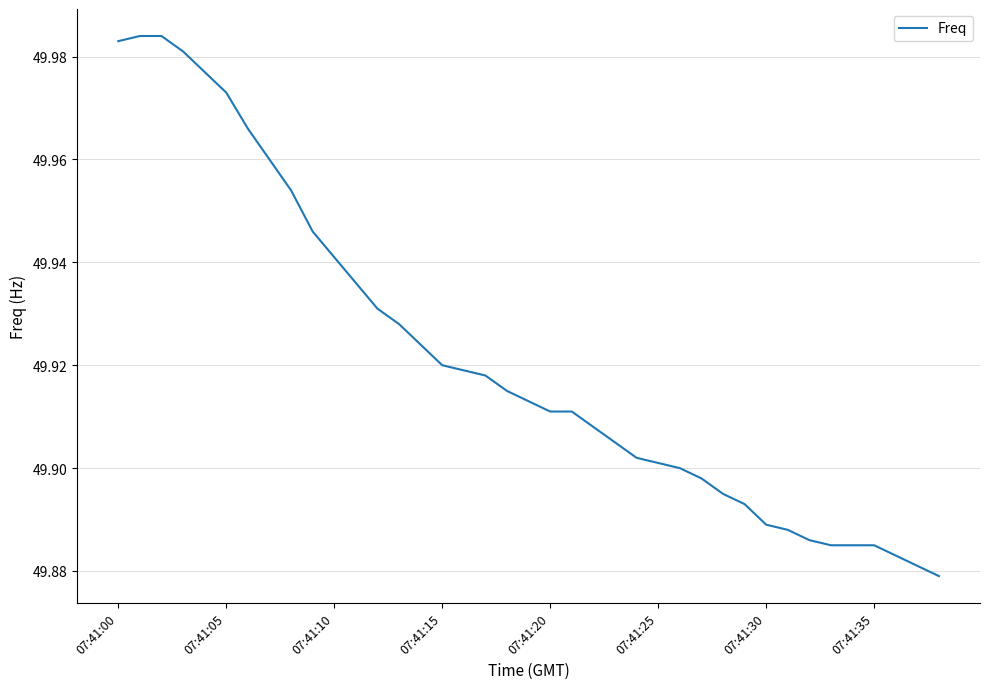

True or false: the data shows 49.9 at 07:41:25.

True